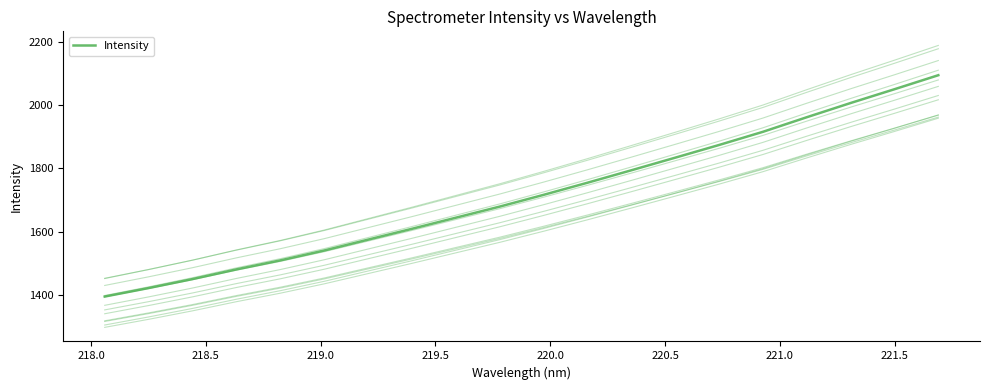

What position from the right is 220.5?

14